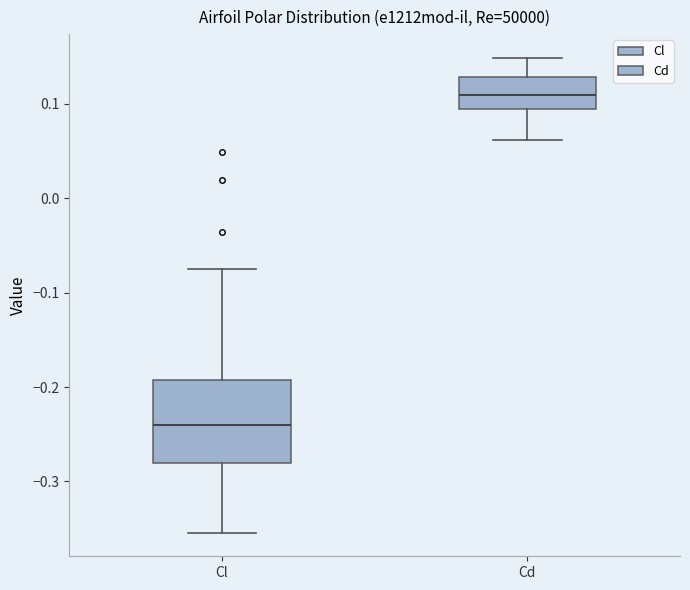

Comparing the boxes themselves (not the whiskers), which one is the tallest?

Cl